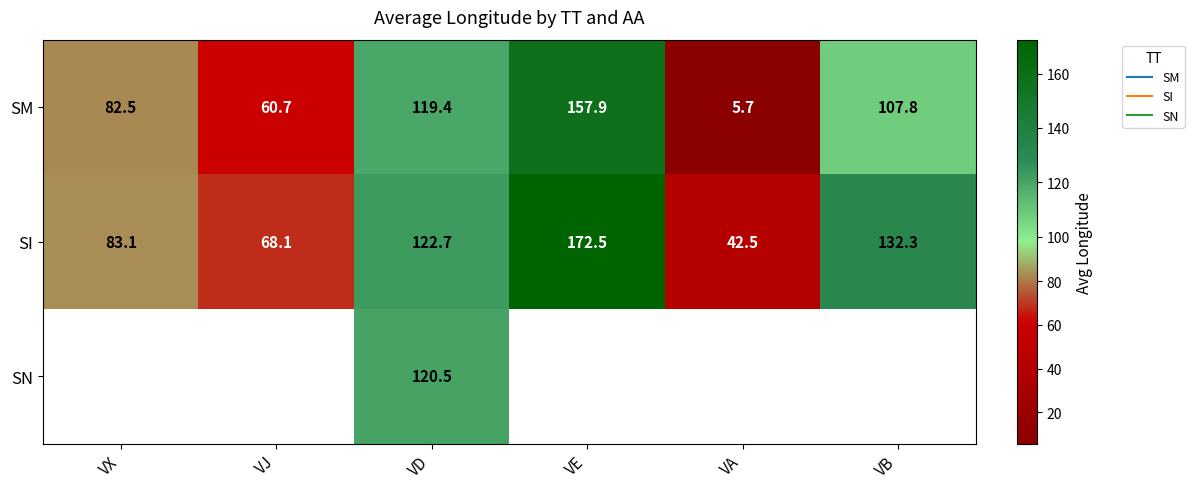

What is the sum of the SM values at VE and VB?

265.7